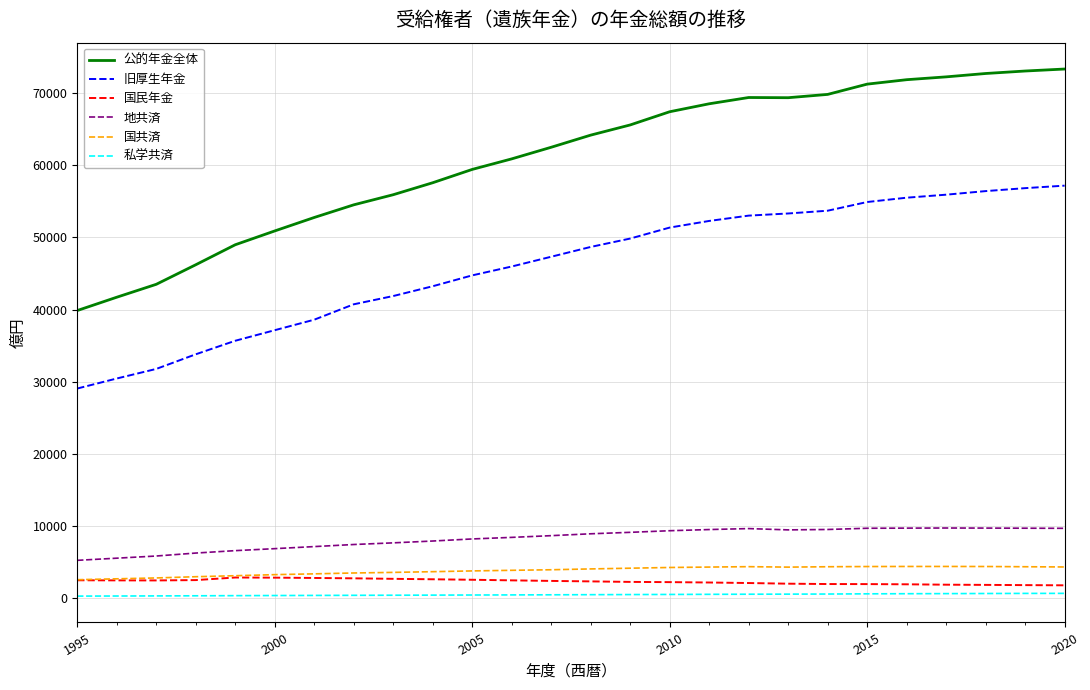

True or false: 地共済 and 私学共済 cross at least once.

False